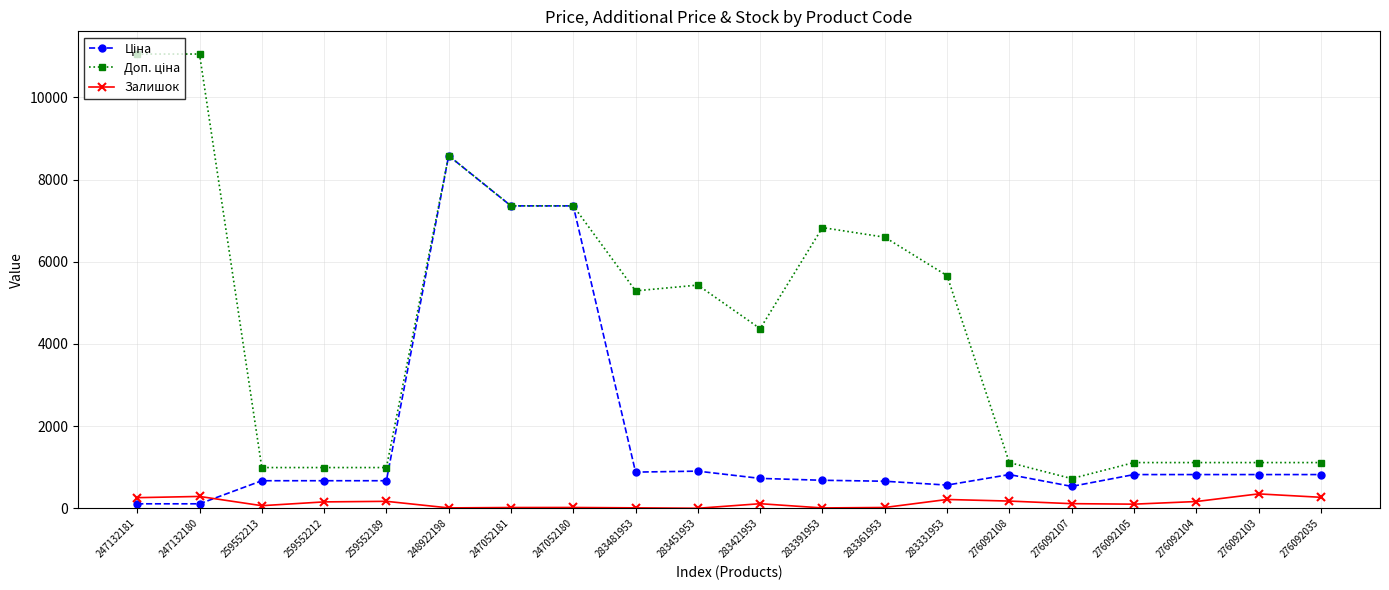

The Залишок series shows 157.0 at 259552212. True or false?

True